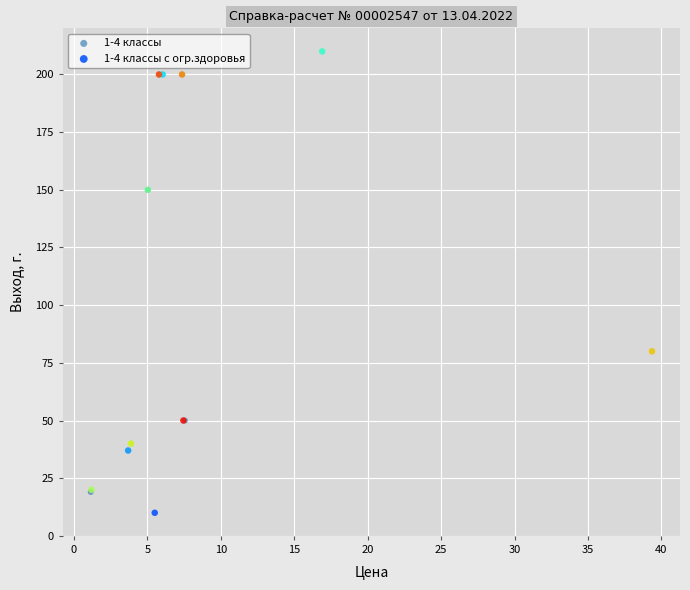

Which series reaches the maximum Y coordinate?

1-4 классы с огр.здоровья